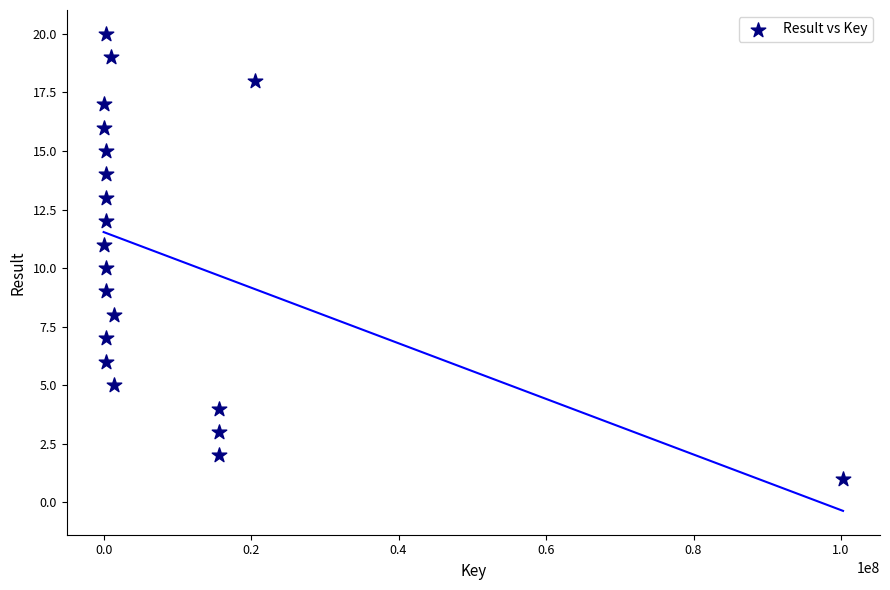

What is the range of X values (max minus min)?

100268702